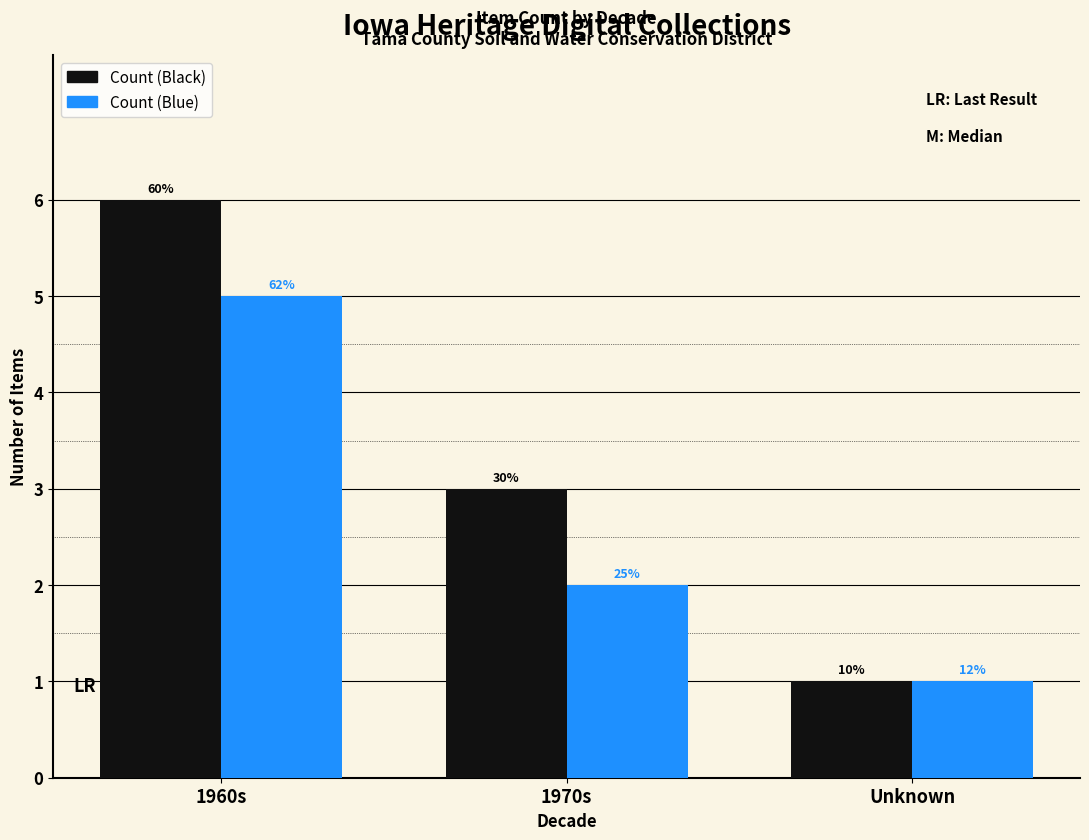

Does the chart contain stacked bars?

No